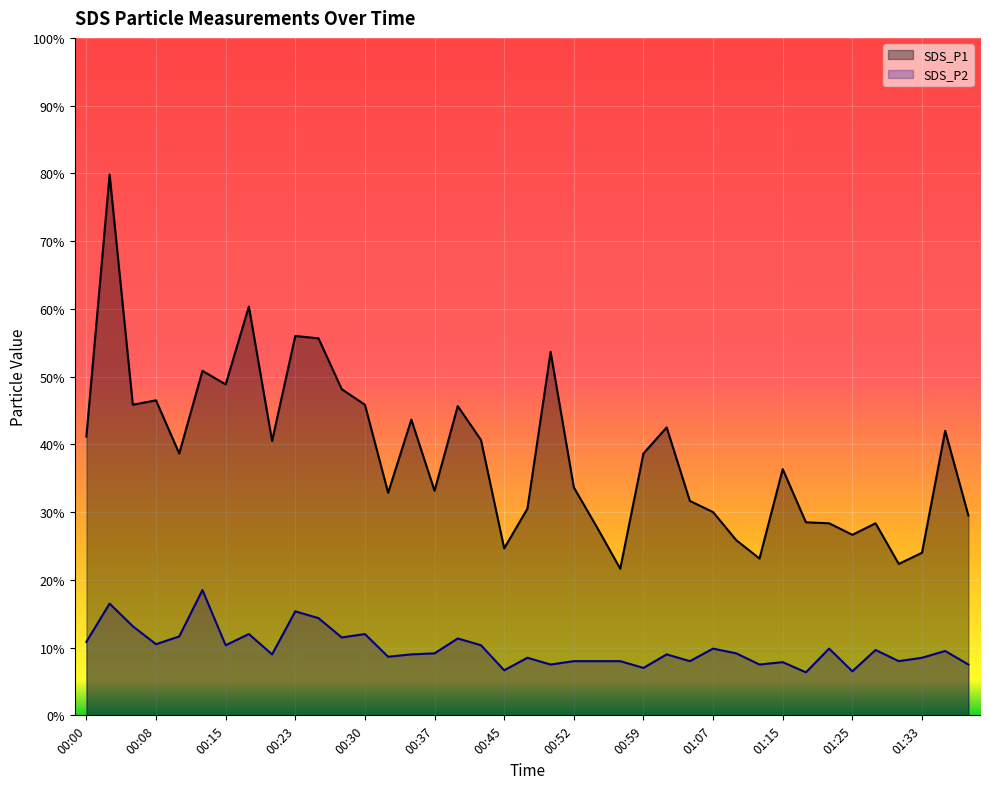

What are all the series names shown in the legend?

SDS_P1, SDS_P2